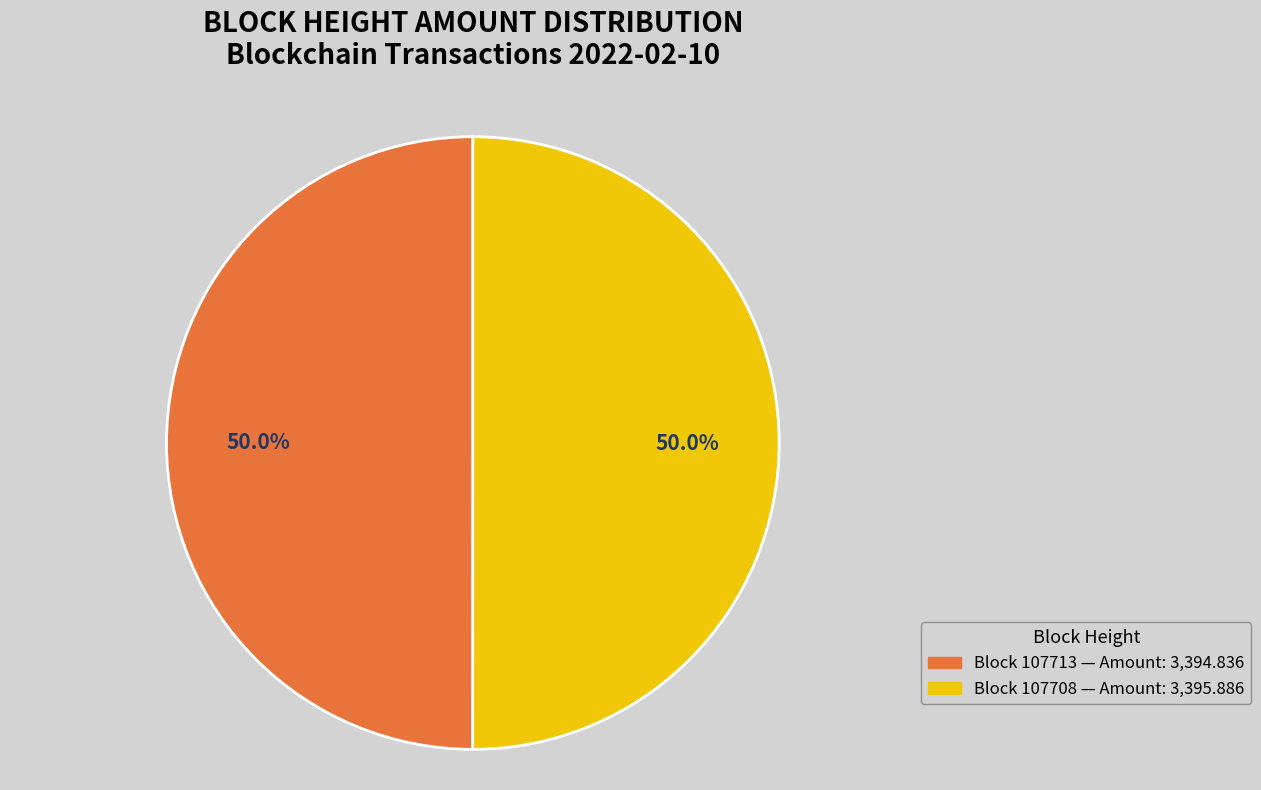

Which category has the biggest portion of the pie?

107708